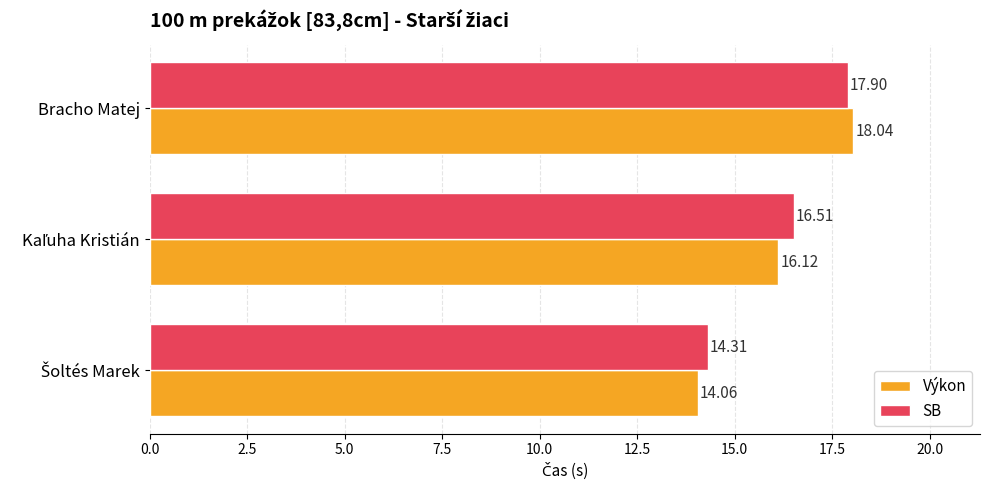

How many distinct data groups are displayed?

2